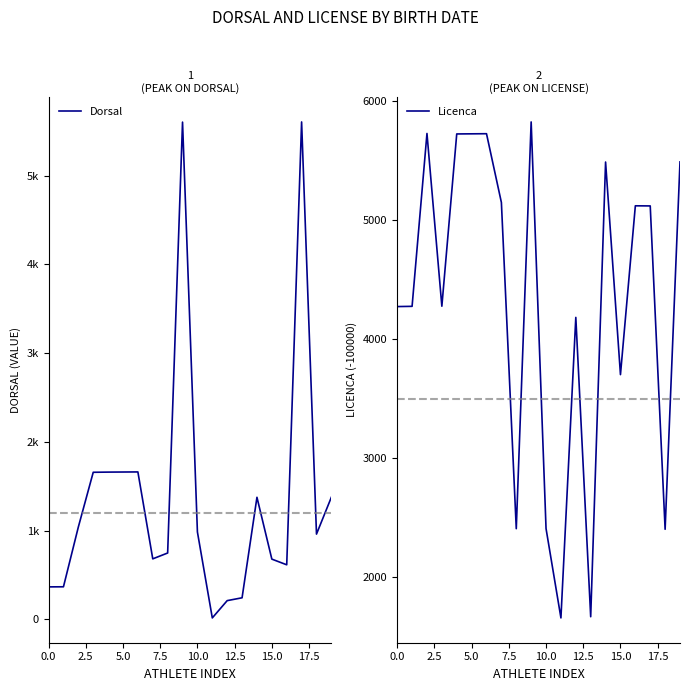

What is the value of the Licenca point at the 16th from the left?

3704